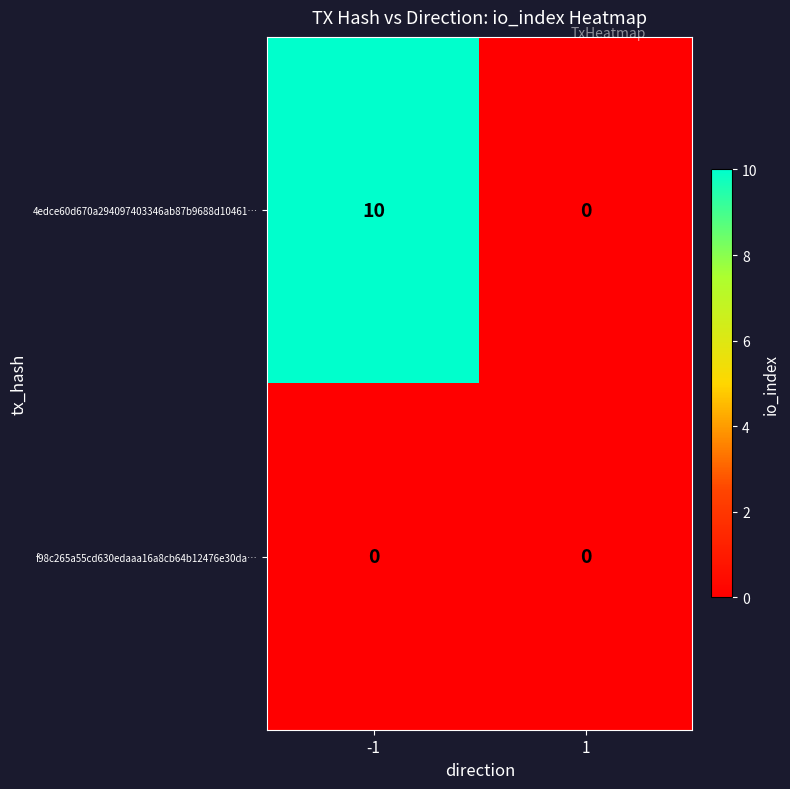

Rank the series at -1 from highest to lowest value.

4edce60d670a294097403346ab87b9688d10461…, f98c265a55cd630edaaa16a8cb64b12476e30da…